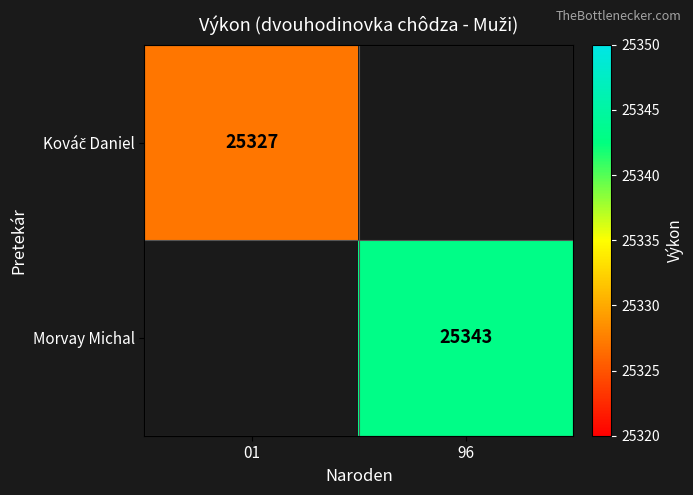

Is it true that Morvay Michal equals 25343 at 96?

True